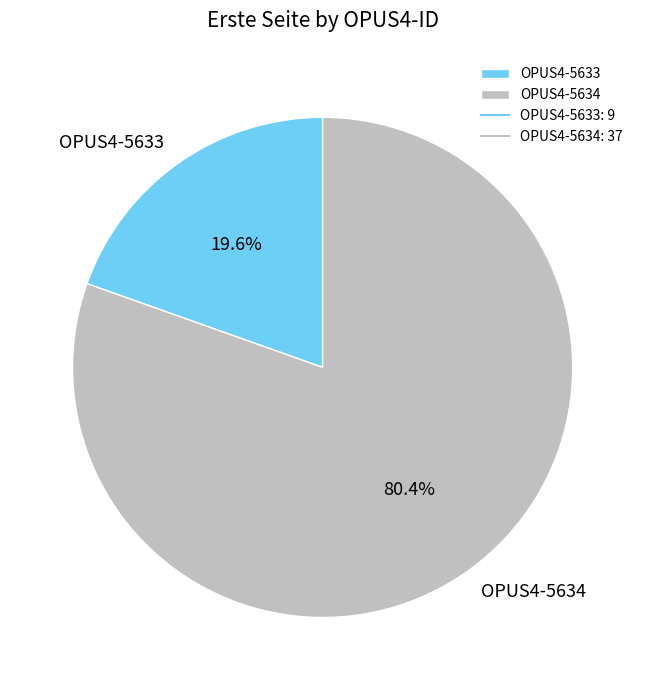

Is there any slice that represents more than half of the pie?

Yes